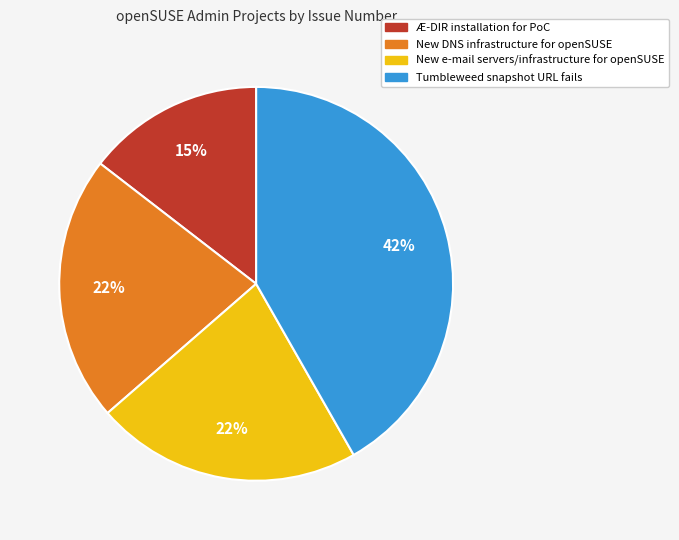

Is there any slice that represents more than half of the pie?

No